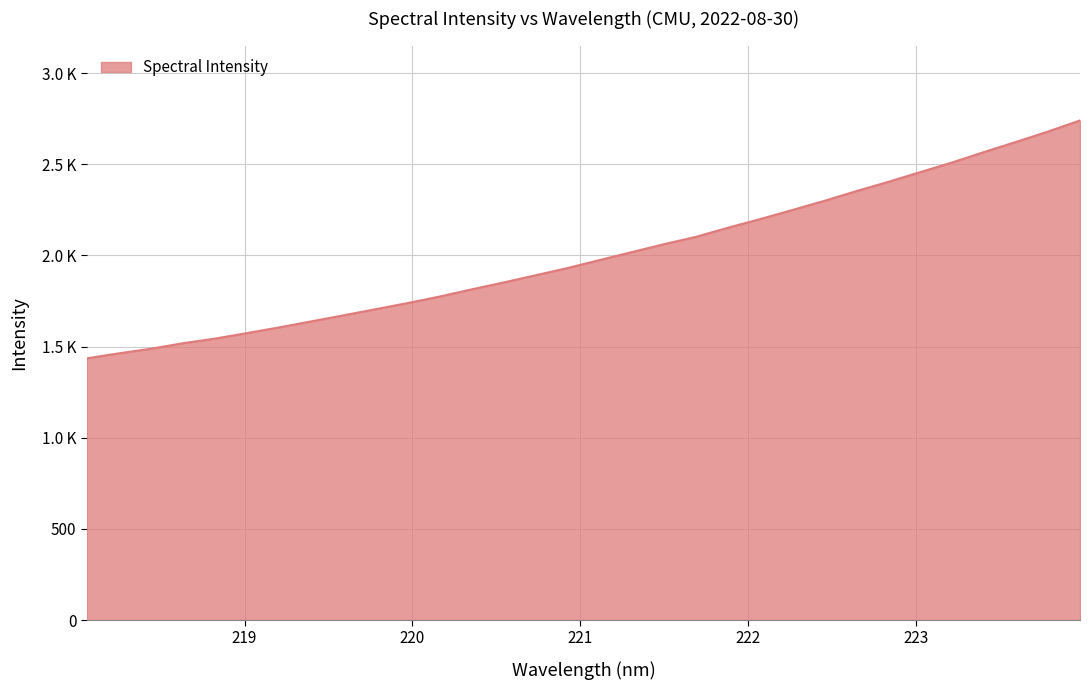

Reading left to right, list all the values displayed in this chart.

1435.6	1463.2	1488.2	1518.6	1544.0	1574.3	1605.5	1638.5	1671.4	1705.0	1738.6	1774.5	1813.9	1851.9	1891.4	1931.3	1975.0	2018.4	2061.7	2102.0	2152.0	2199.2	2248.7	2298.9	2352.5	2403.4	2456.9	2510.0	2567.4	2622.9	2679.9	2740.8